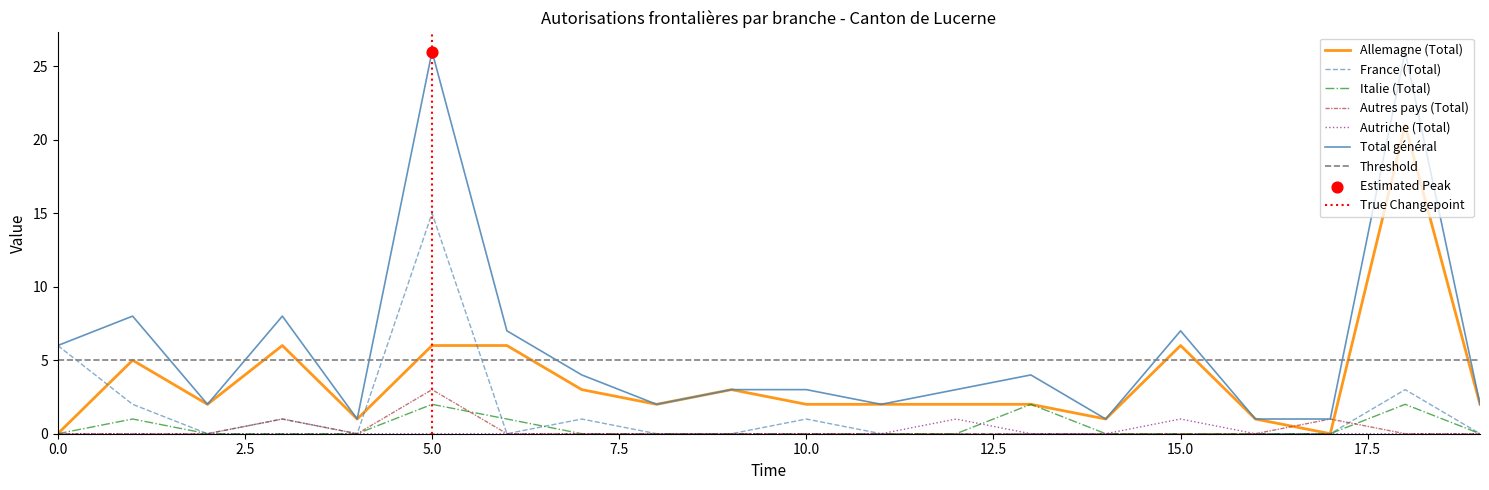

At how many categories does at least one series exceed 19?

2